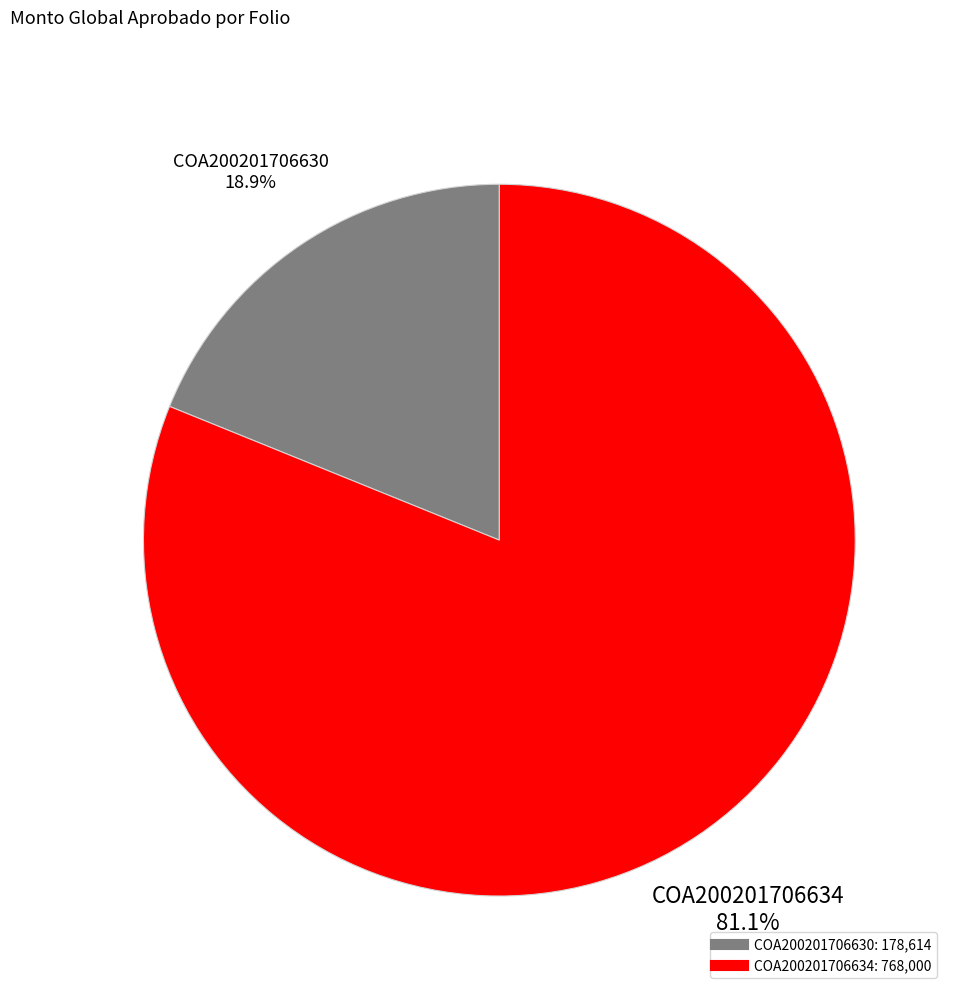

To the nearest percent, what is the difference between the largest and smallest slice percentages?

62%